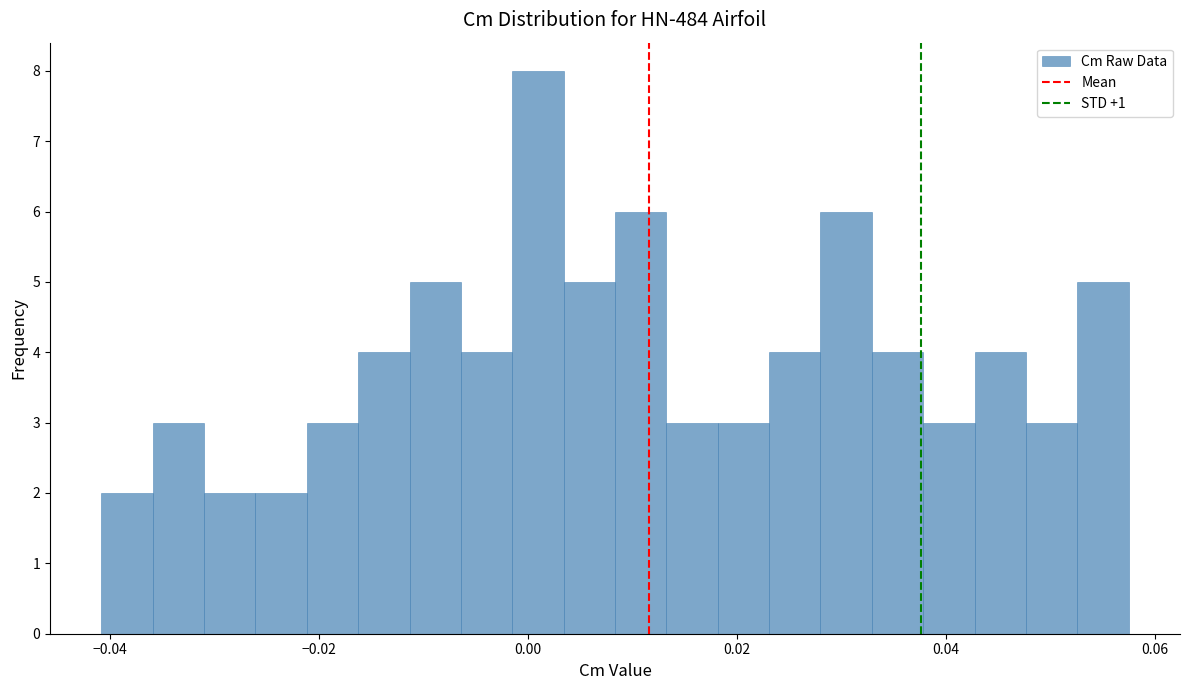

Read against the x-axis, roughly where is the centre of the tallest bar?

0.000